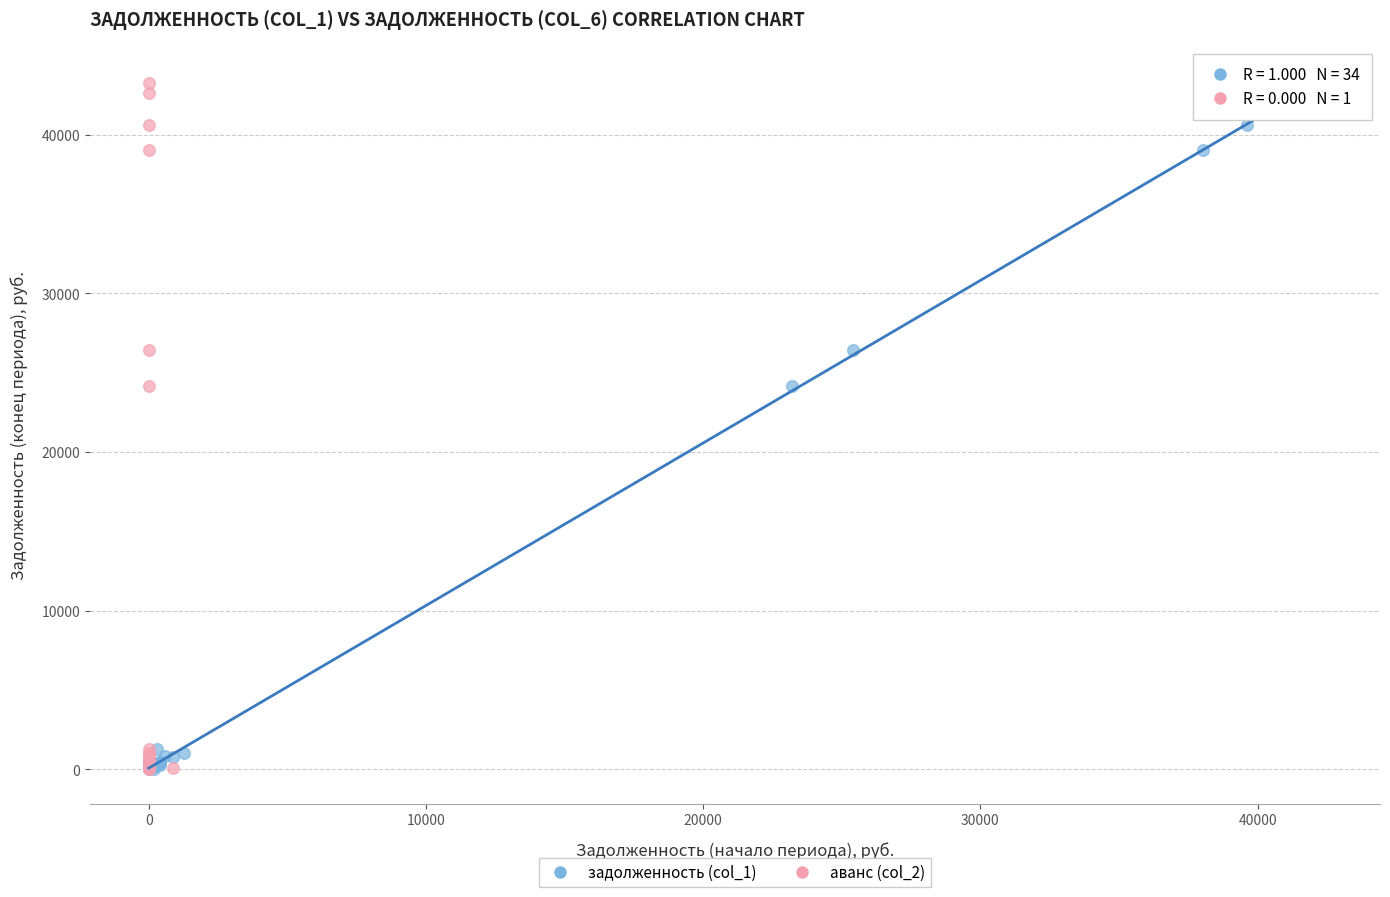

What are all the series names shown in the legend?

задолженность (col_1), аванс (col_2)